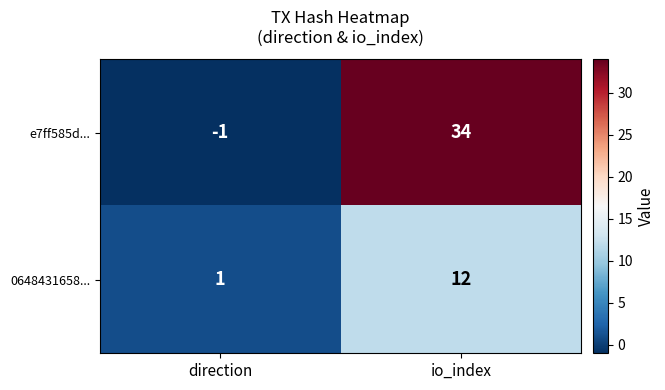

Reading left to right, extract all data points from this chart.

e7ff585d...: direction=-1	io_index=34
0648431658...: direction=1	io_index=12